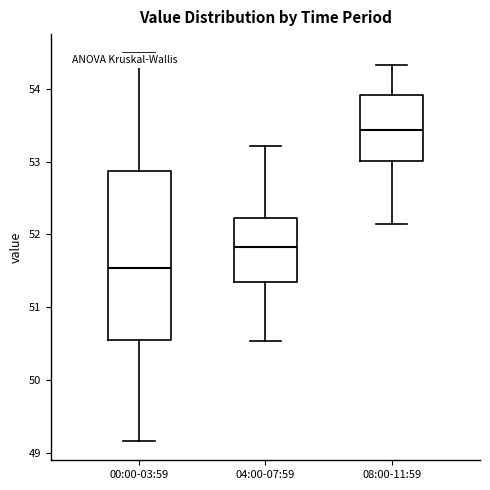

Comparing the boxes themselves (not the whiskers), which one is the tallest?

00:00-03:59